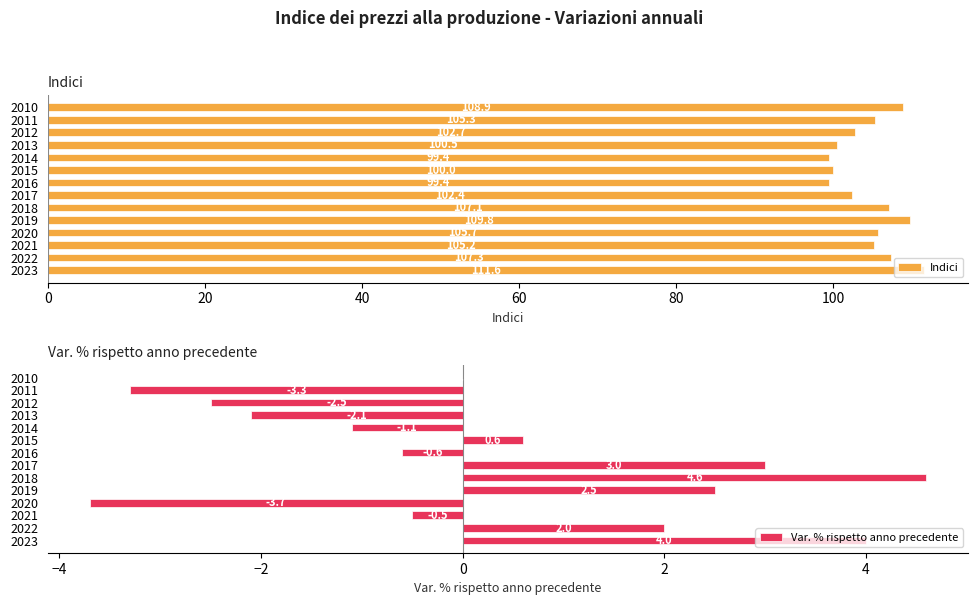

Reading right to left, list all the values displayed in this chart.

Indici: 111.6	107.3	105.2	105.7	109.8	107.1	102.4	99.4	100.0	99.4	100.5	102.7	105.3	108.9
Var. % rispetto anno precedente: 4.0	2.0	-0.5	-3.7	2.5	4.6	3.0	-0.6	0.6	-1.1	-2.1	-2.5	-3.3	0.0